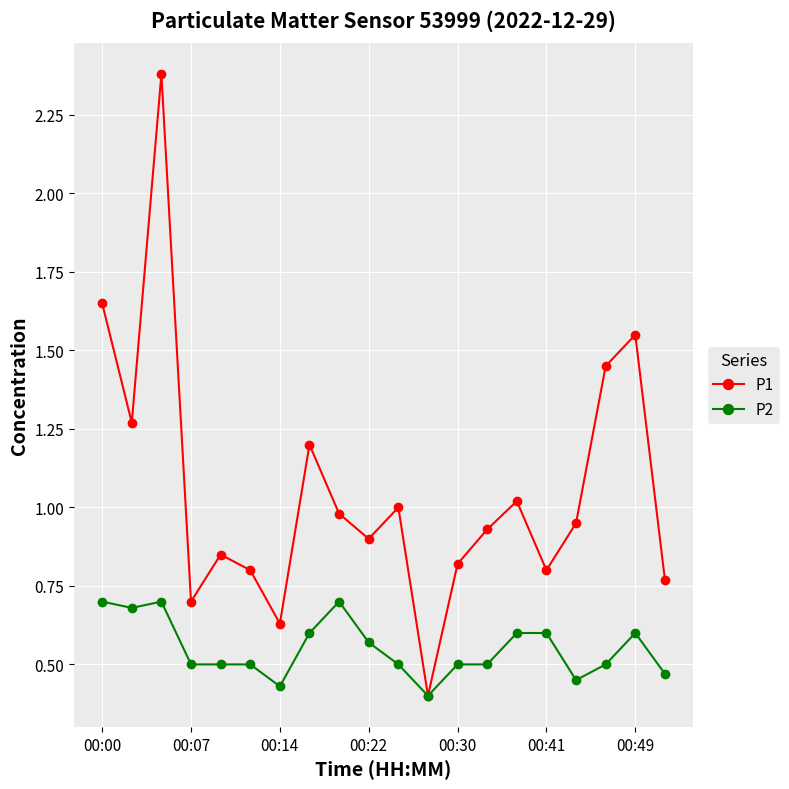

At how many categories does at least one series exceed 0?

20